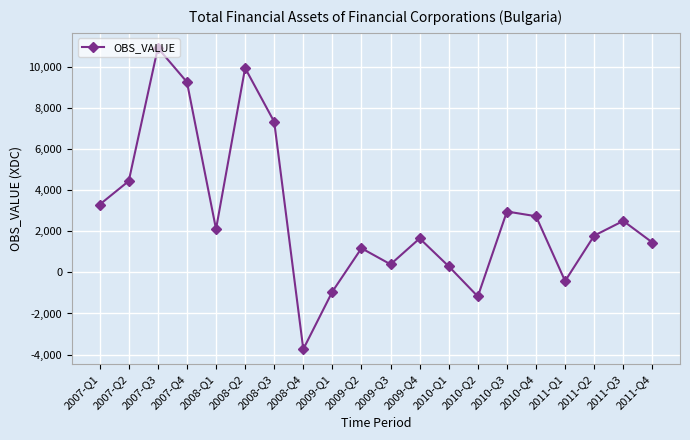

True or false: the data shows 6285 at 2008-Q2.

False